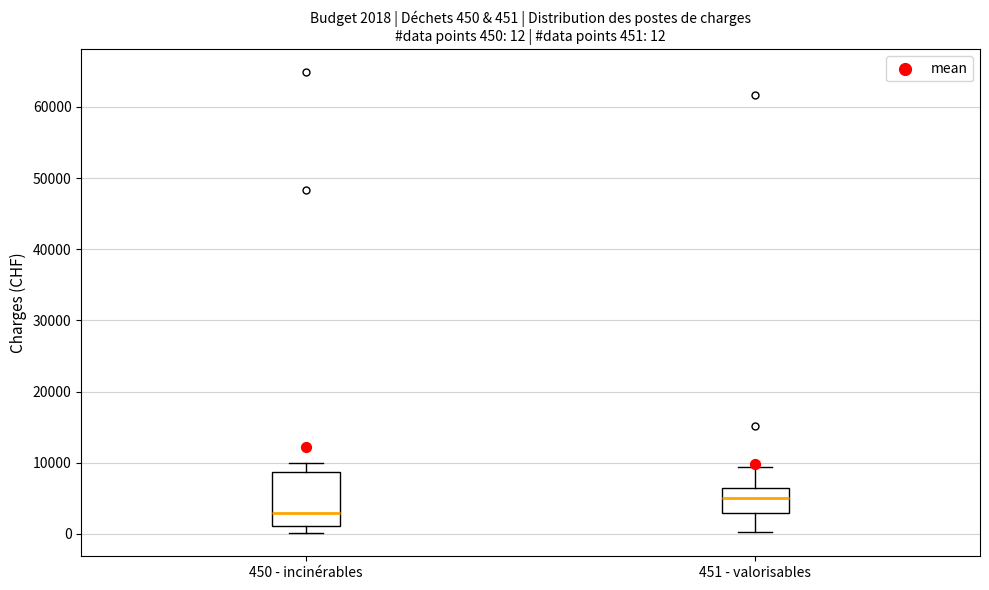

Which box's median line is the highest?

451 - valorisables